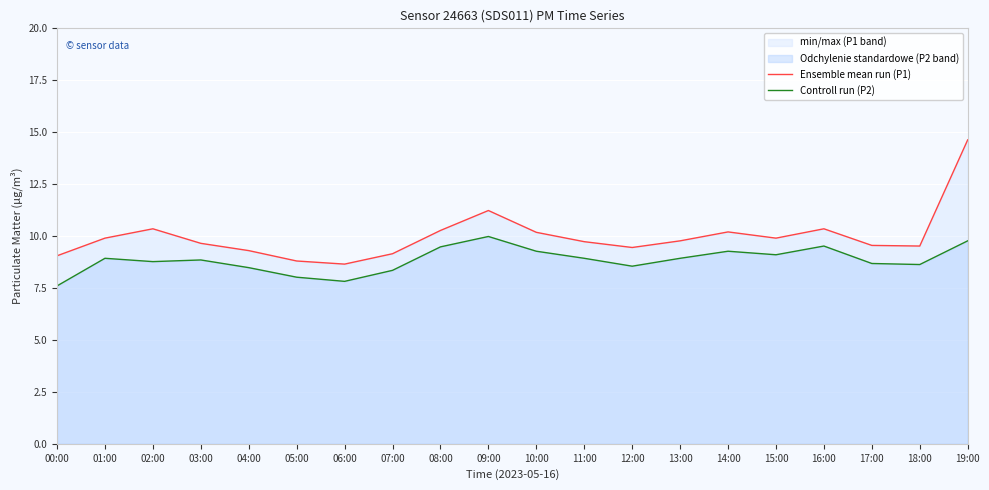

True or false: Ensemble mean run (P1) and Controll run (P2) cross at least once.

False